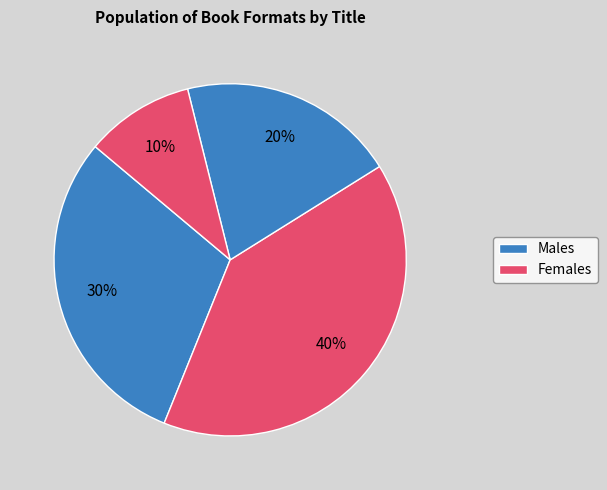

How many segments does this pie chart have?

4